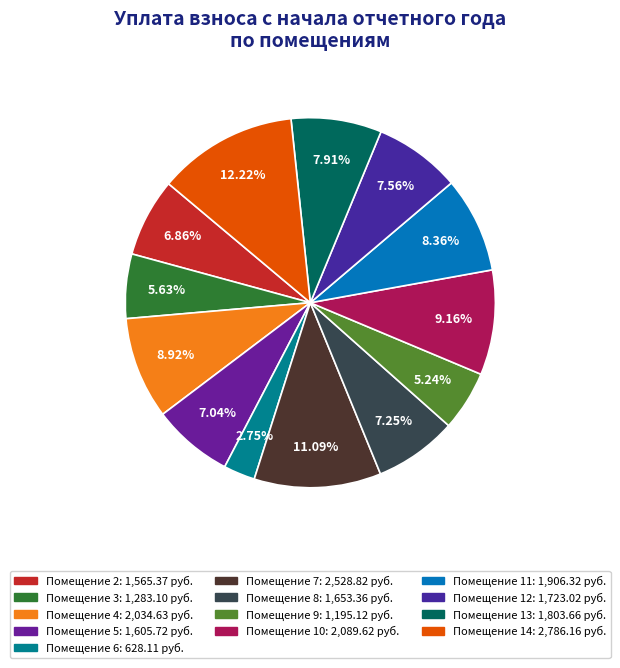

Which category has the biggest portion of the pie?

14